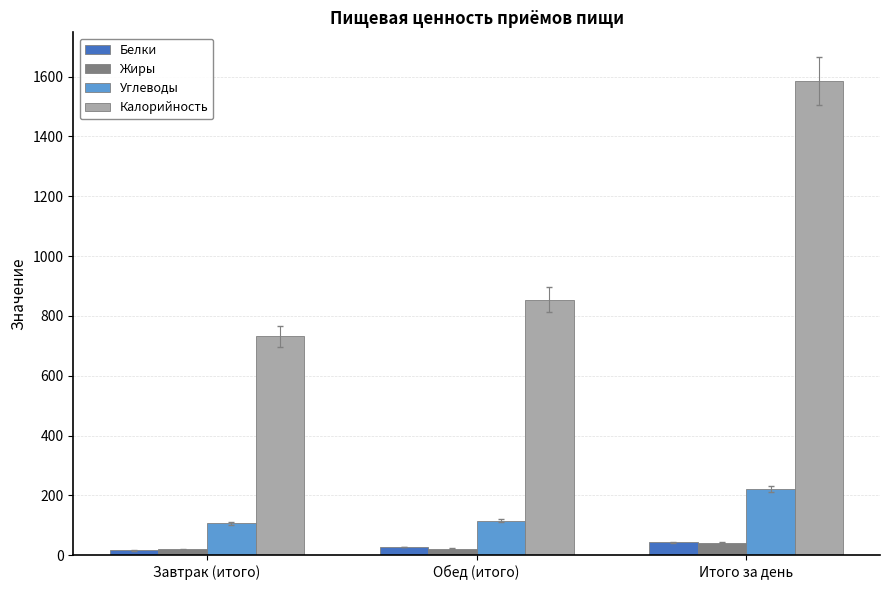

Read the Калорийность value at Завтрак (итого).

731.3